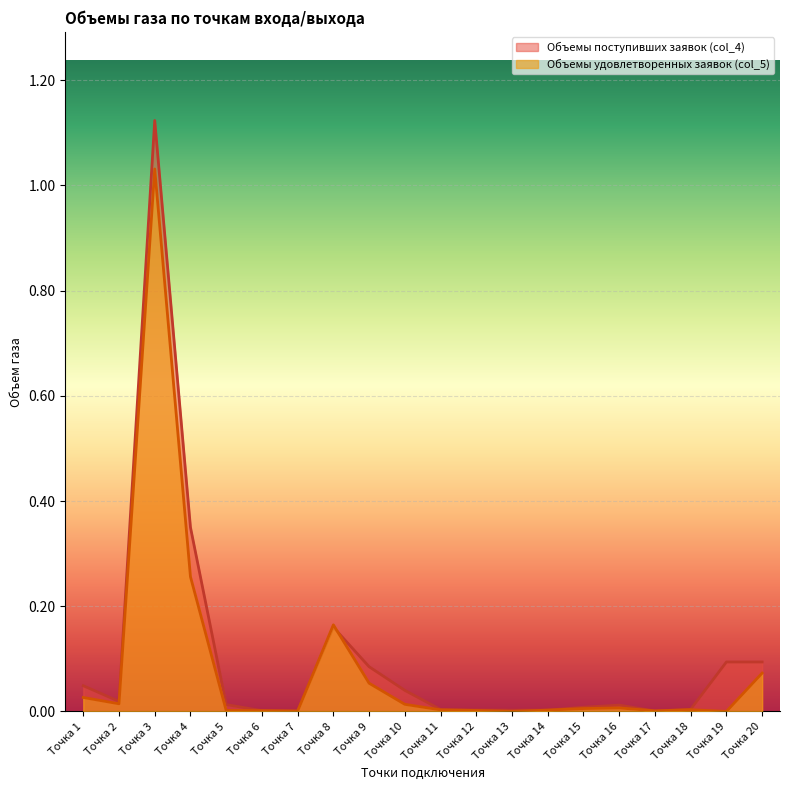

The Объемы поступивших заявок (col_4) series shows 0.0 at Точка 19. True or false?

False